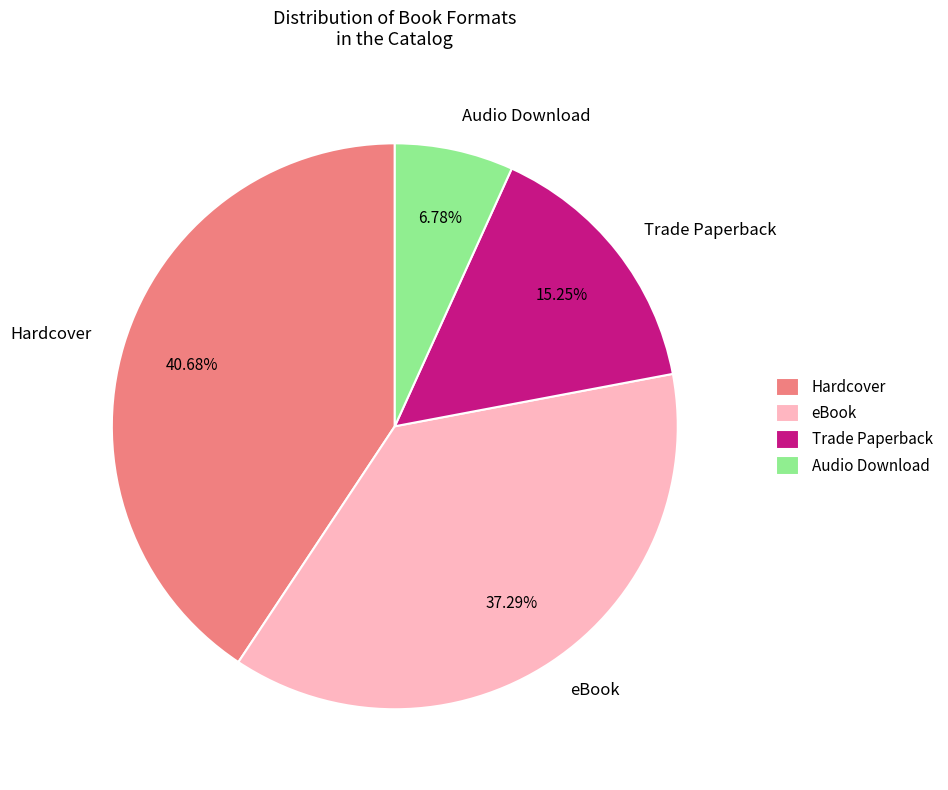

Is the sum of eBook and Trade Paperback greater than half?

Yes